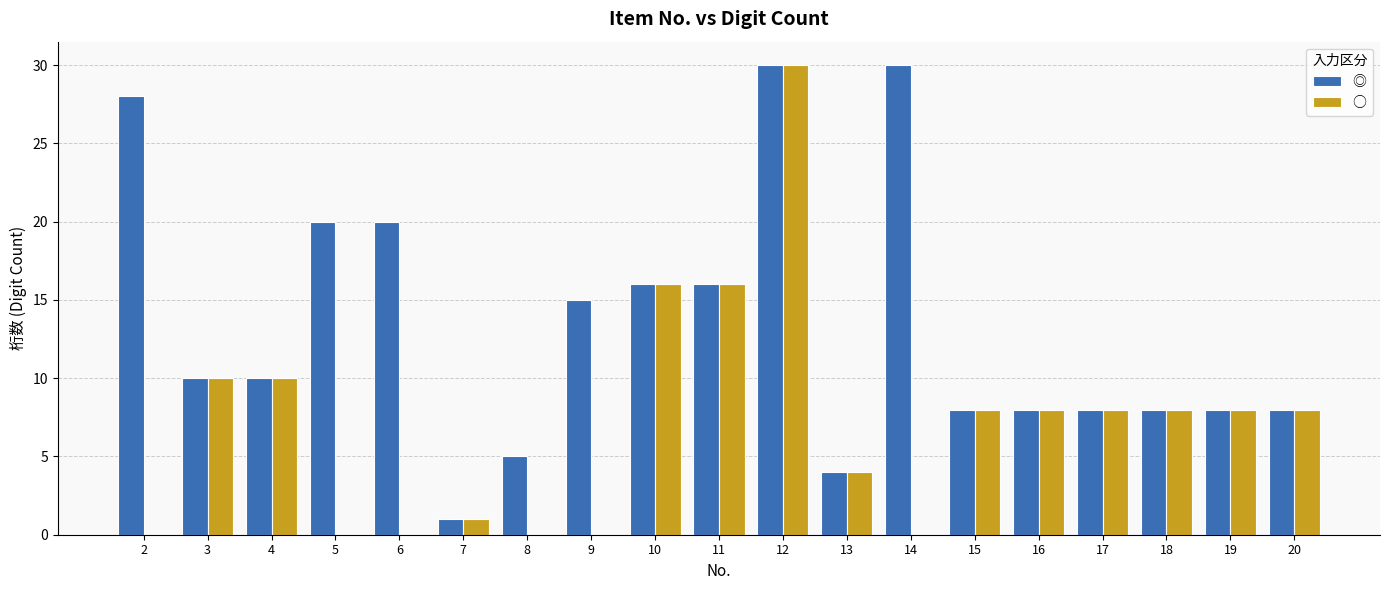

What is the sum of the ◎ values at 7 and 8?

6